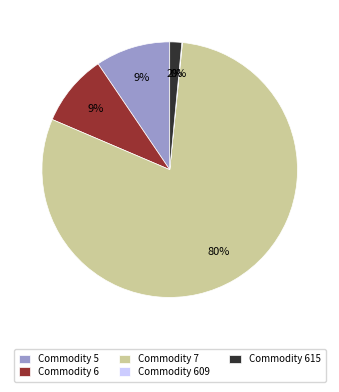

Is there any slice that represents more than half of the pie?

Yes